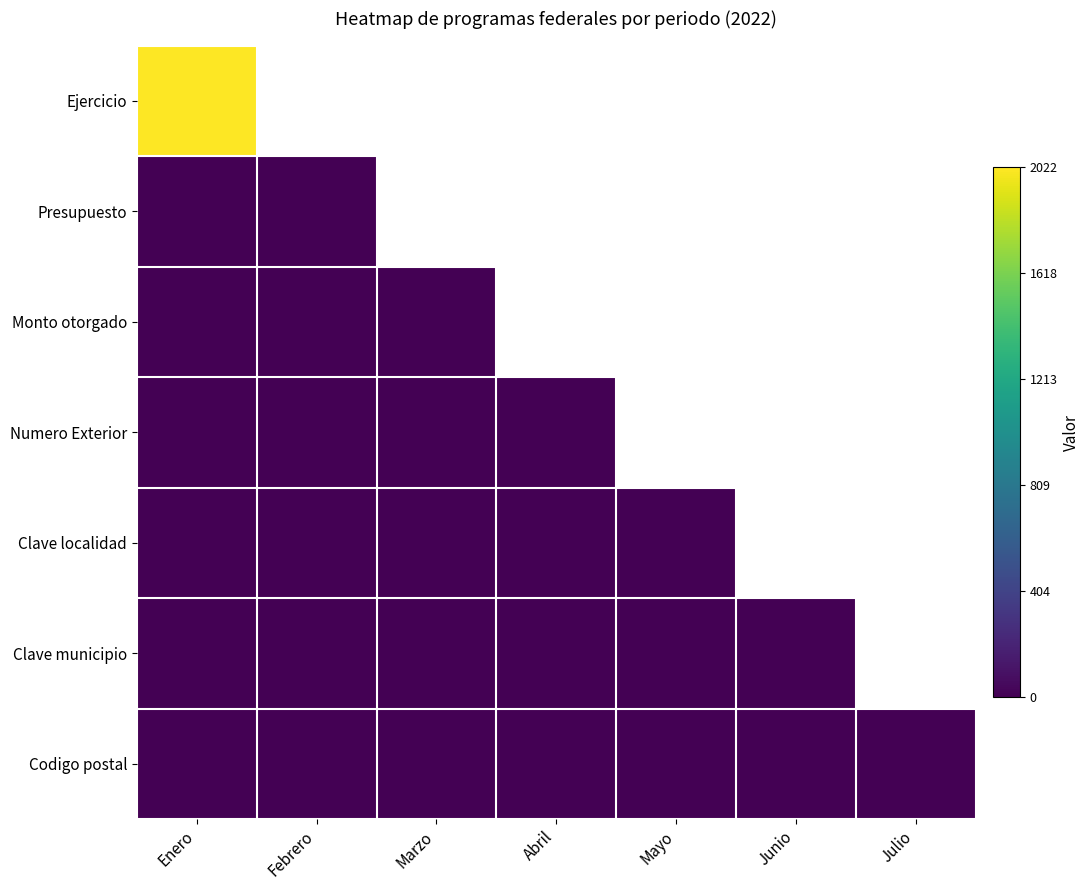

Which category has the highest value across all series?

Enero